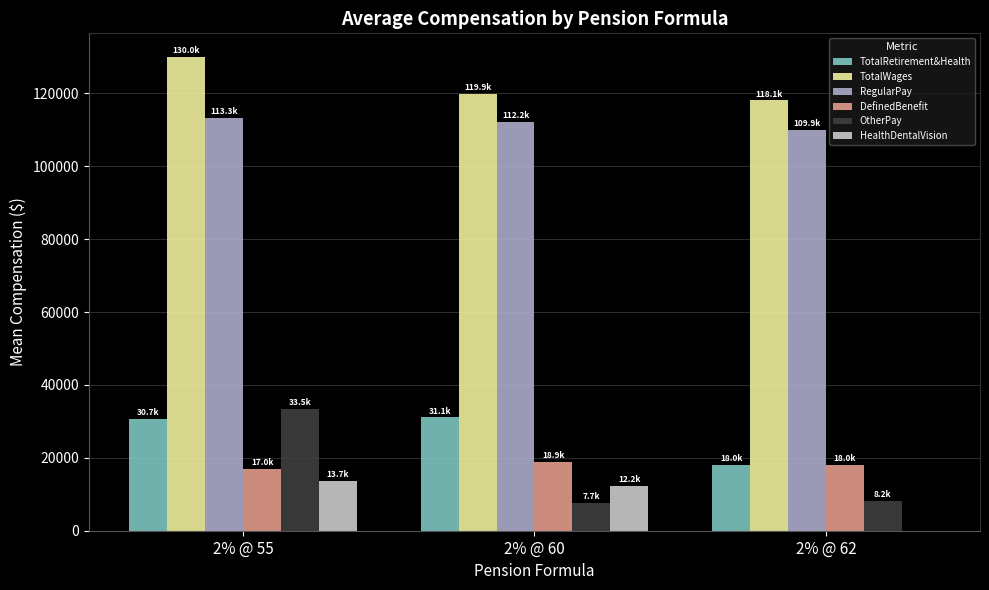

How many series are shown in this chart?

6